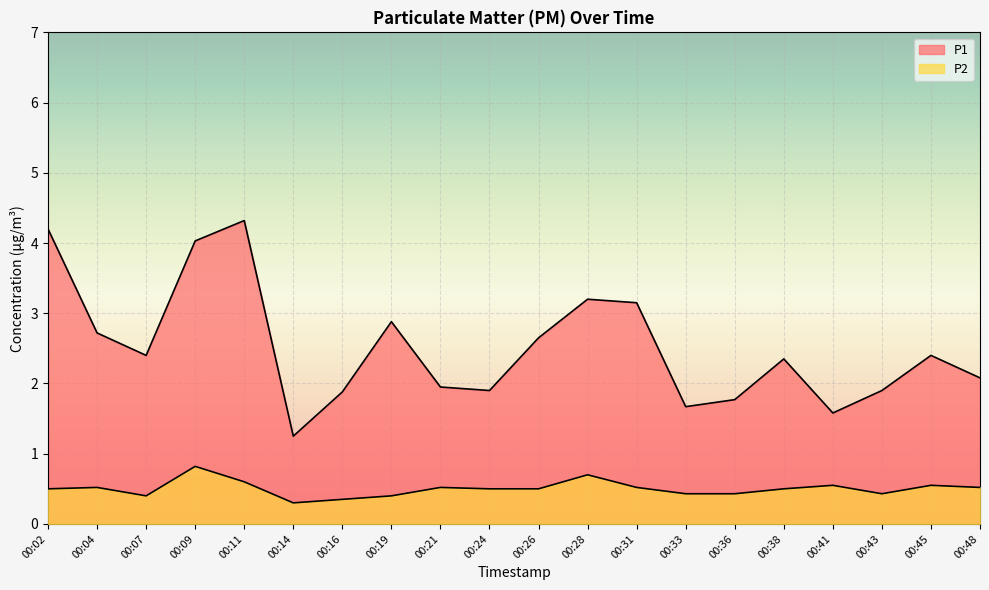

How many P2 values are between 0 and 1?

20